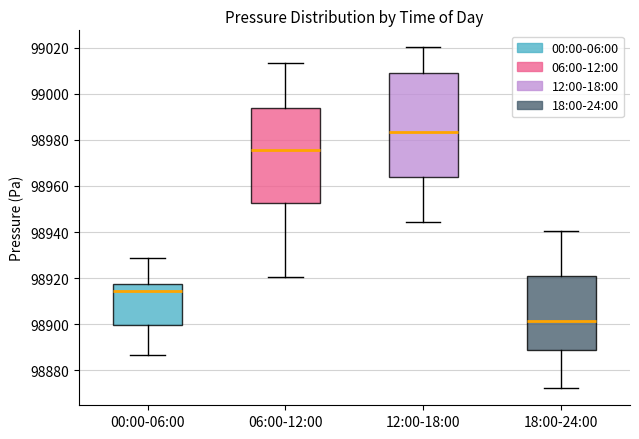

Comparing the boxes themselves (not the whiskers), which one is the tallest?

12:00-18:00